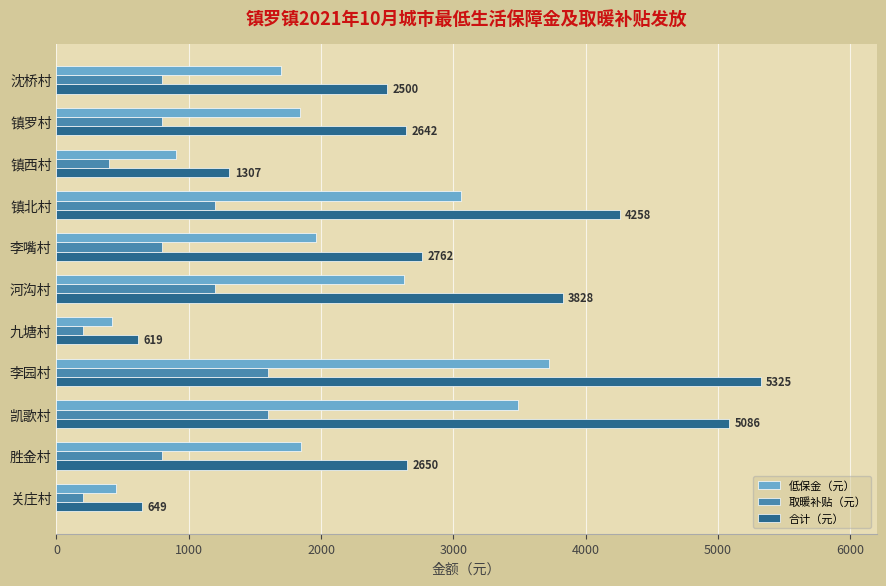

What is the maximum value shown in the chart?

5325